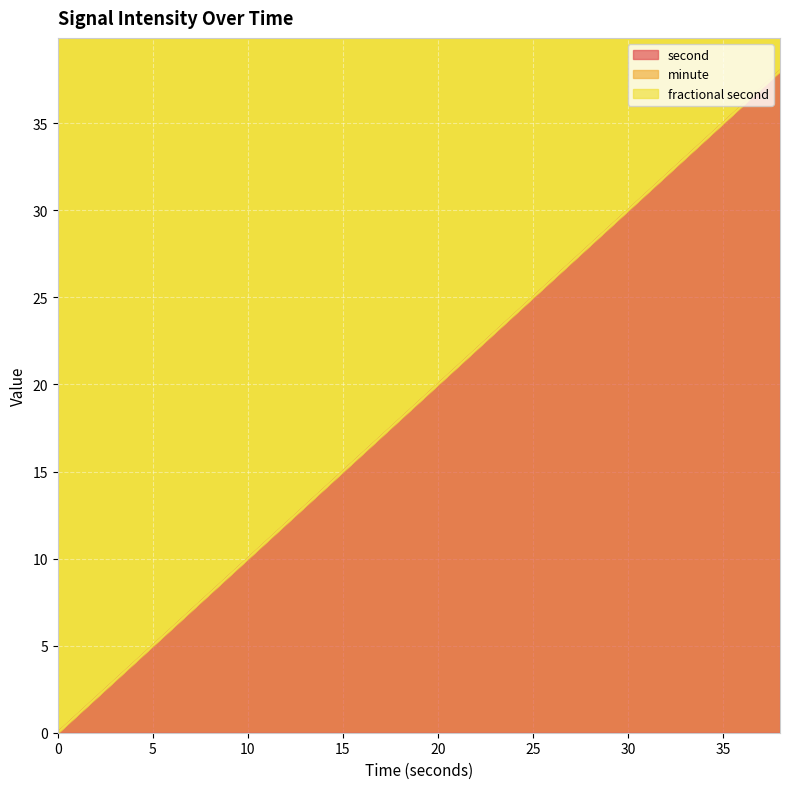

True or false: fractional second has a value of 0 at 36.

True